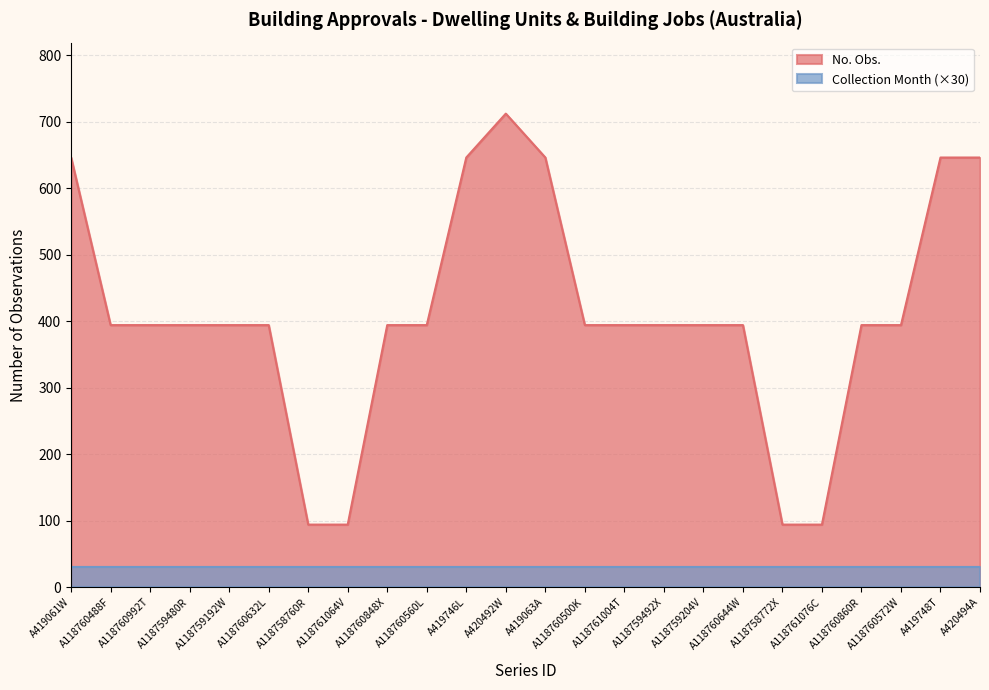

The chart shows a value of 394 at A118759192W. True or false?

True